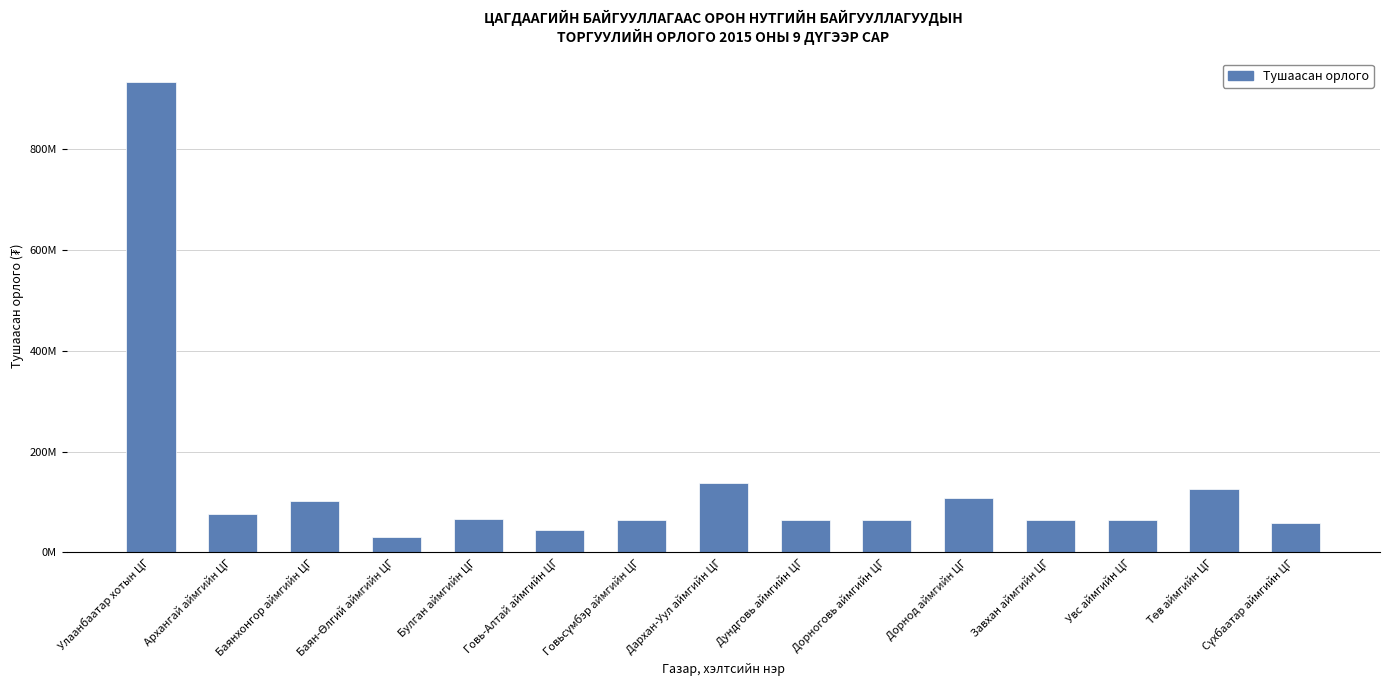

Are the bars horizontal?

No